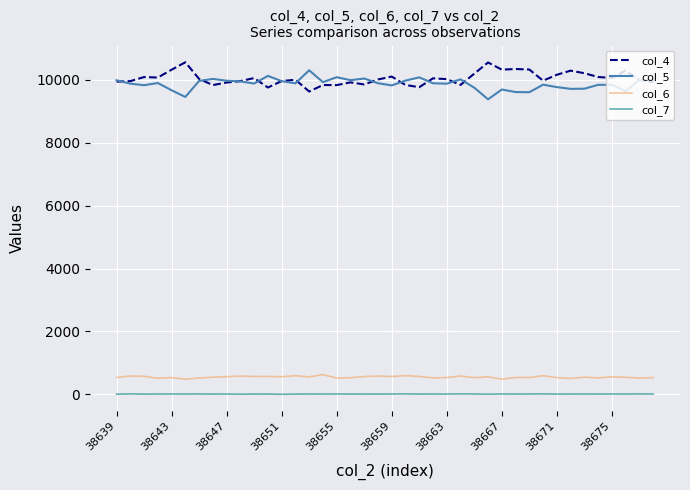

True or false: col_4 and col_6 cross at least once.

False